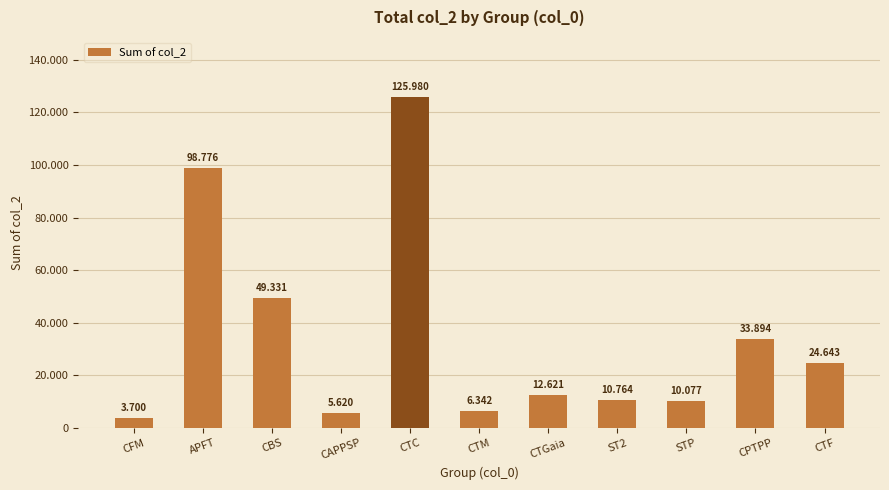

What is the label of the 8th bar from the left?

ST2